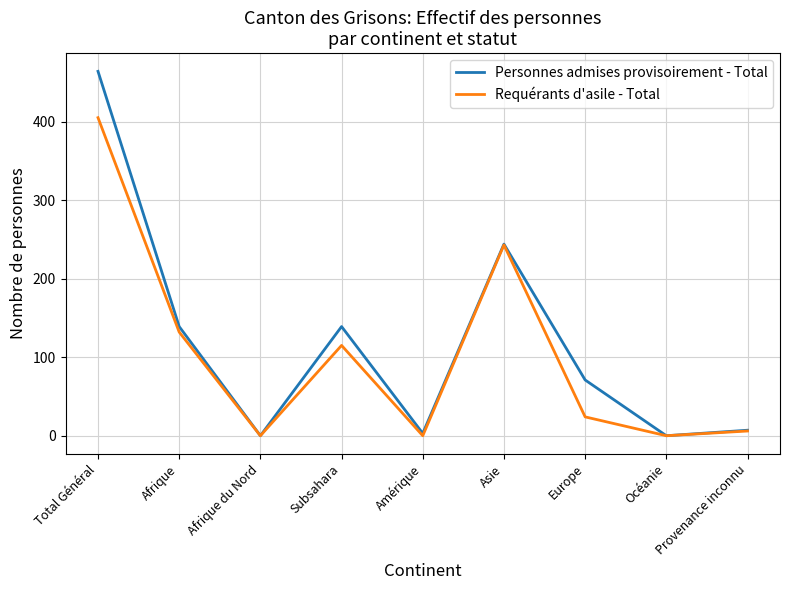

At how many categories does at least one series exceed 95?

4